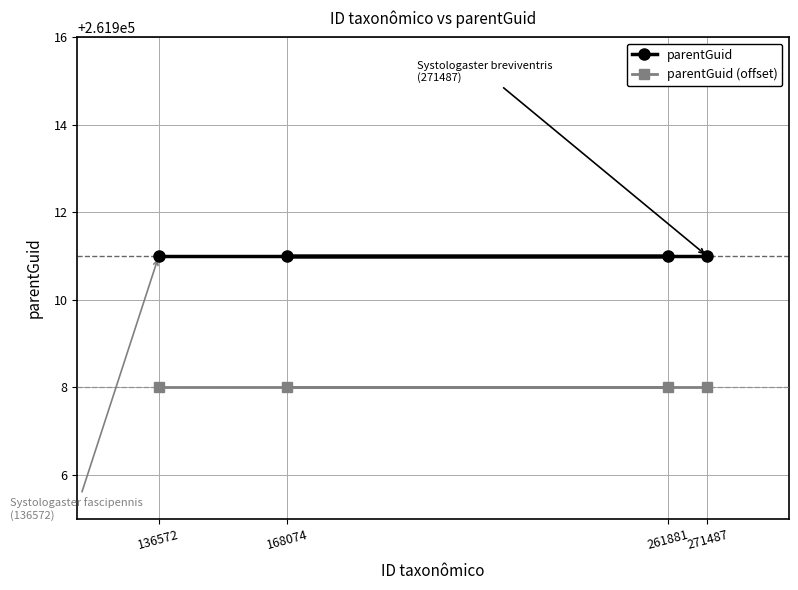

The parentGuid (offset) series shows 261908 at 168074. True or false?

True